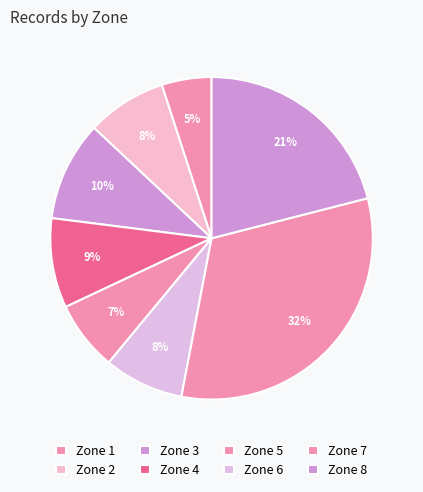

Which has a higher value, Zone 4 or Zone 3?

Zone 3